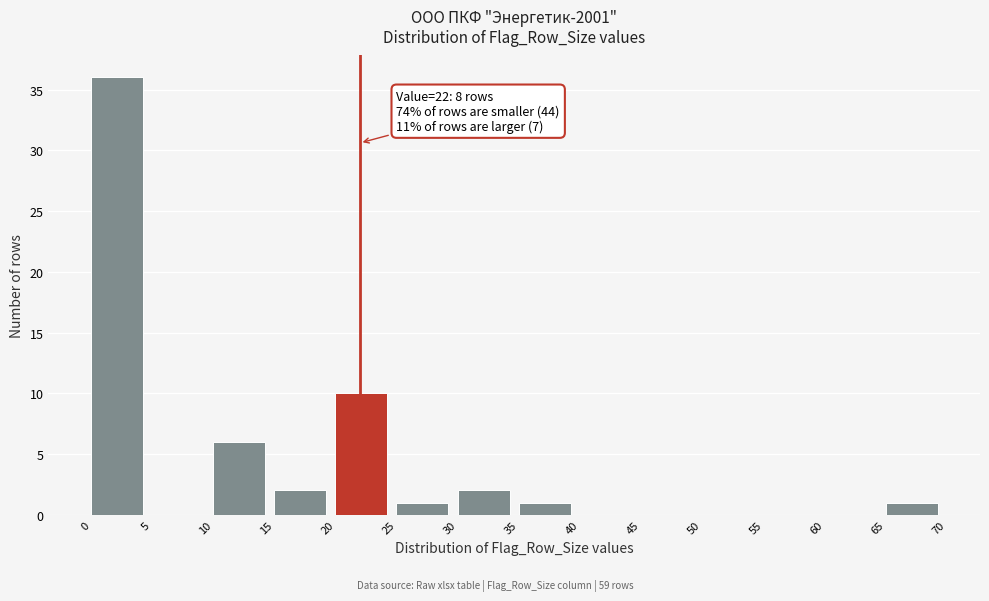

Which range on the x-axis has the tallest bar?

0 to 5